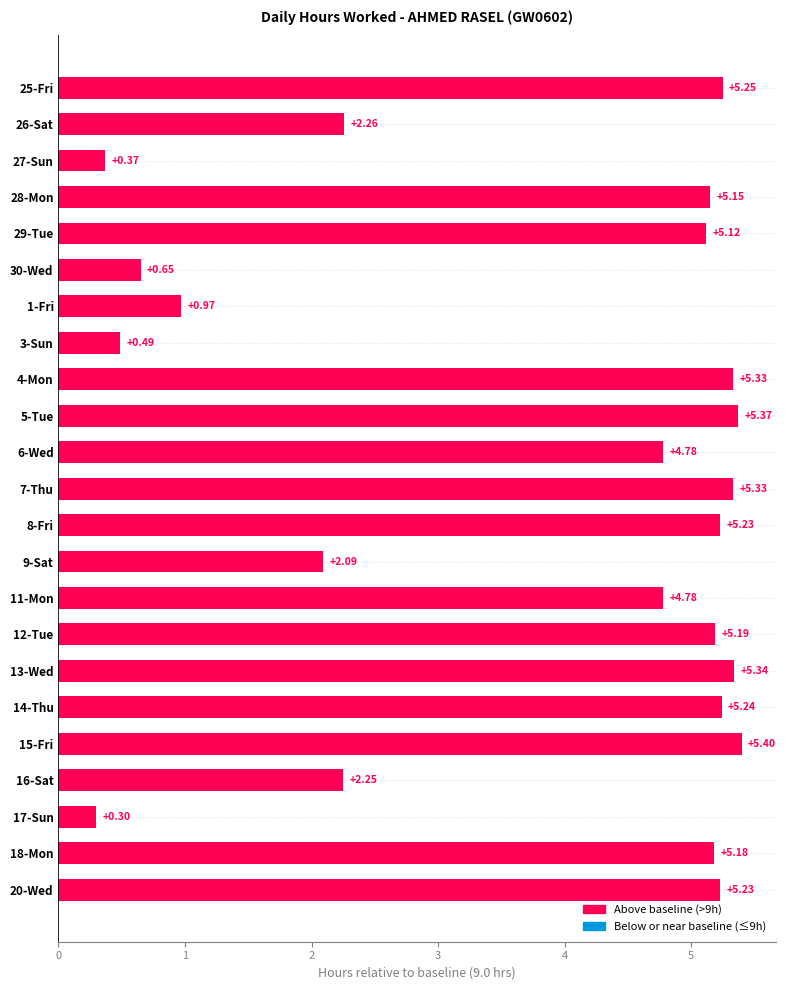

Are the bars grouped side by side (vs. stacked)?

No